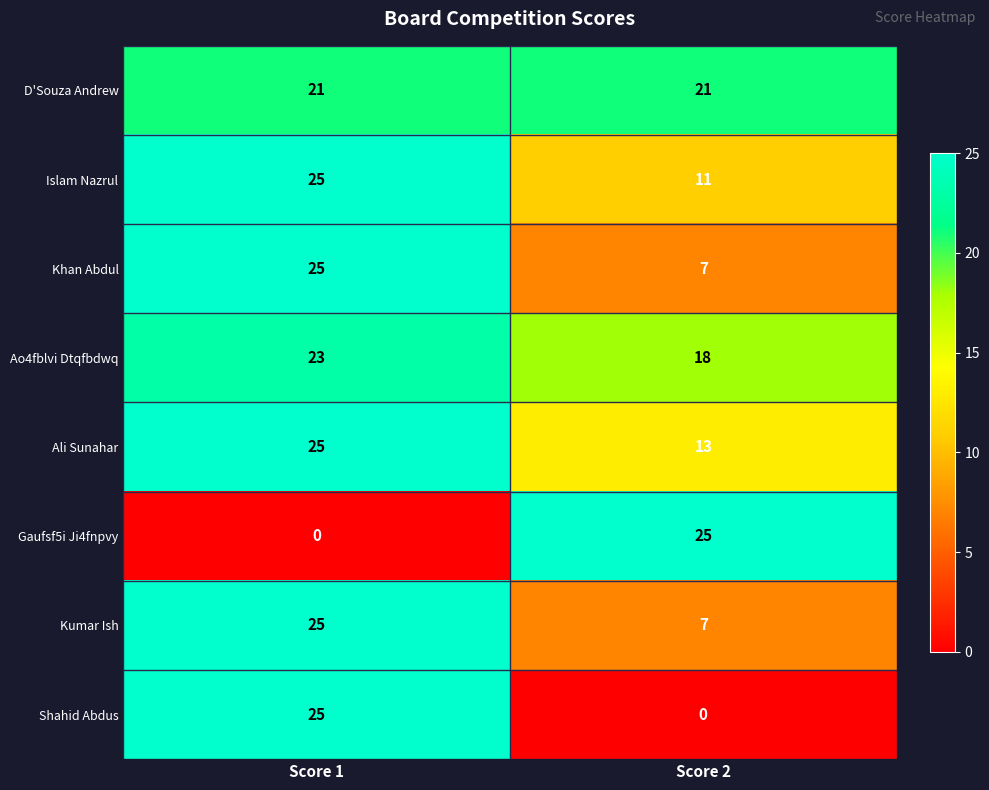

At how many categories does at least one series exceed 15?

2